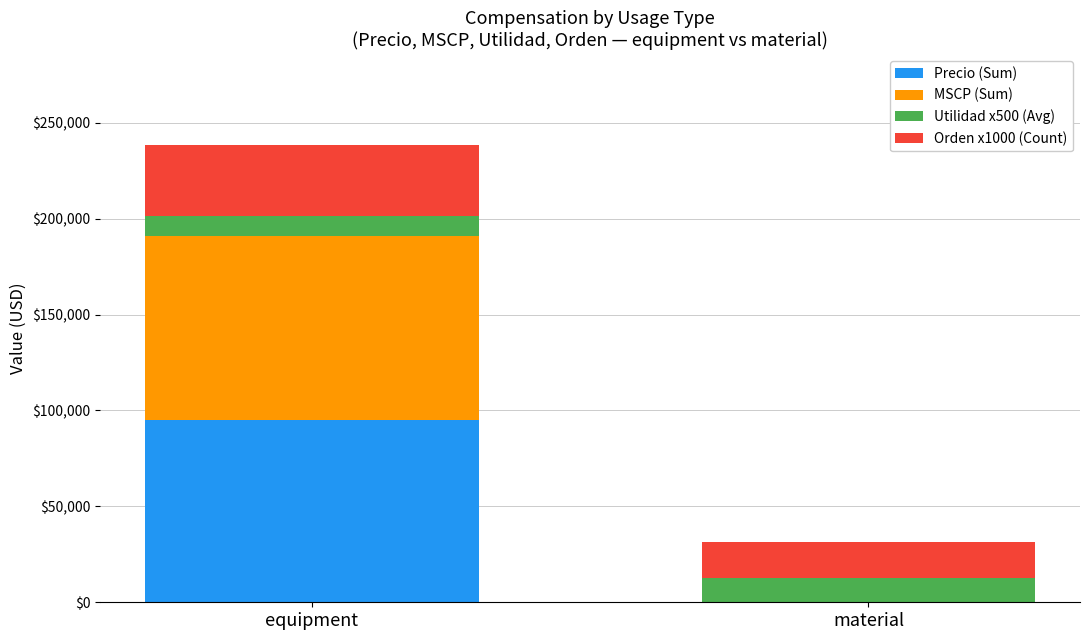

The Precio (Sum) series shows 95267.3 at equipment. True or false?

True